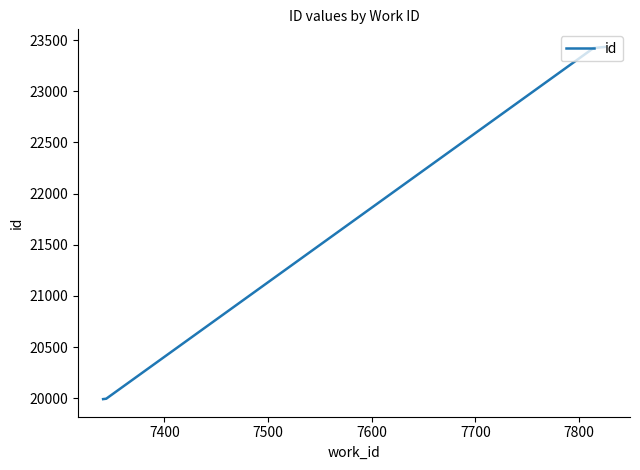

What is the difference between the maximum and minimum values?

3443